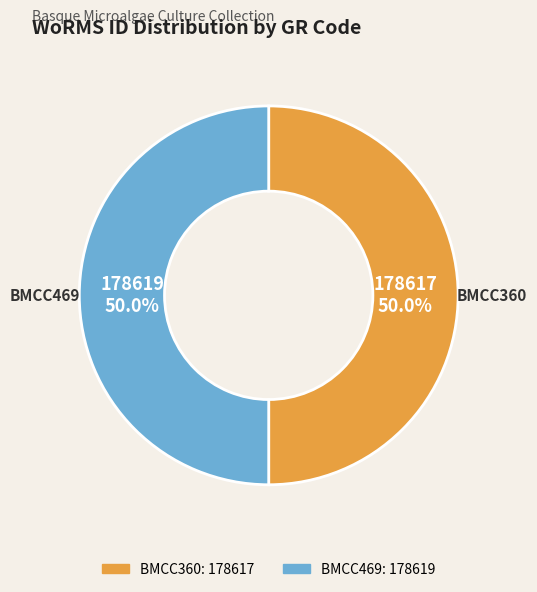

True or false: BMCC360 accounts for 58% of the total.

False